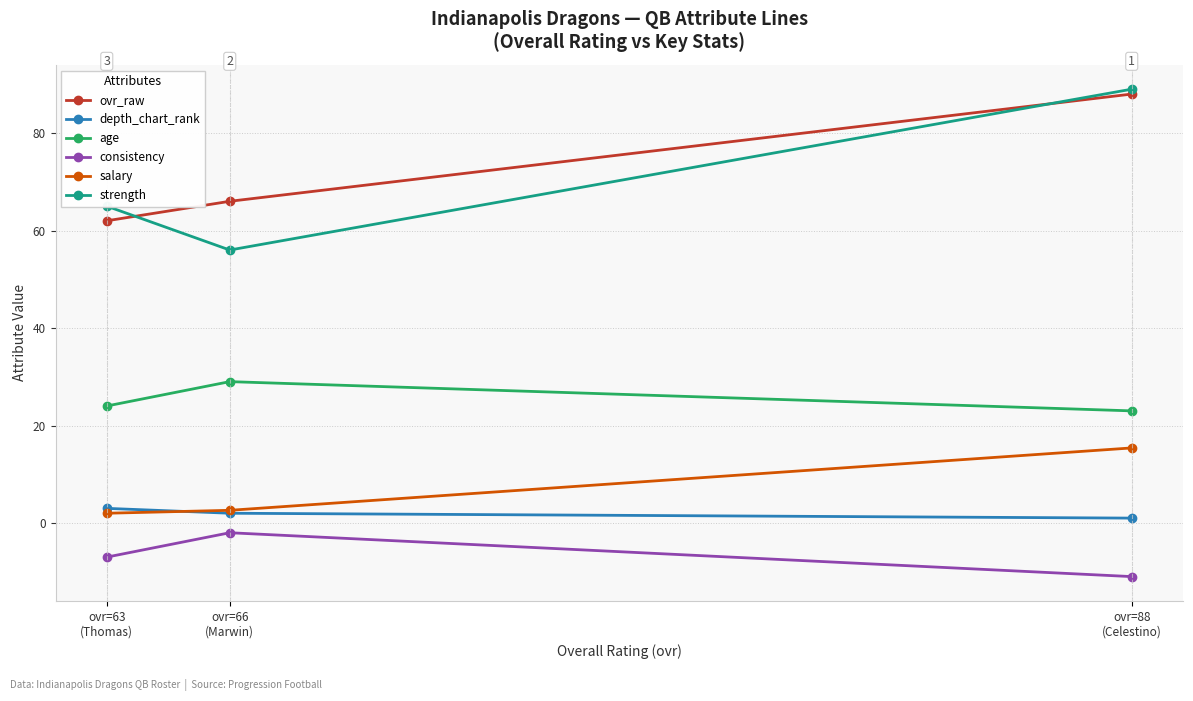

What is the minimum value shown in the chart?

-11.0